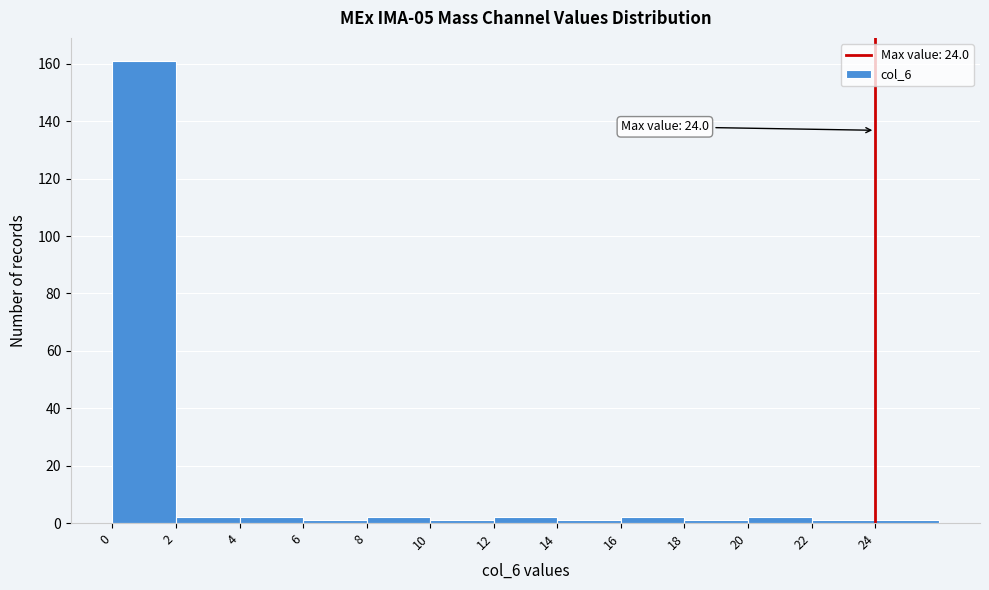

Over which range of the x-axis is the bar tallest?

0 to 2